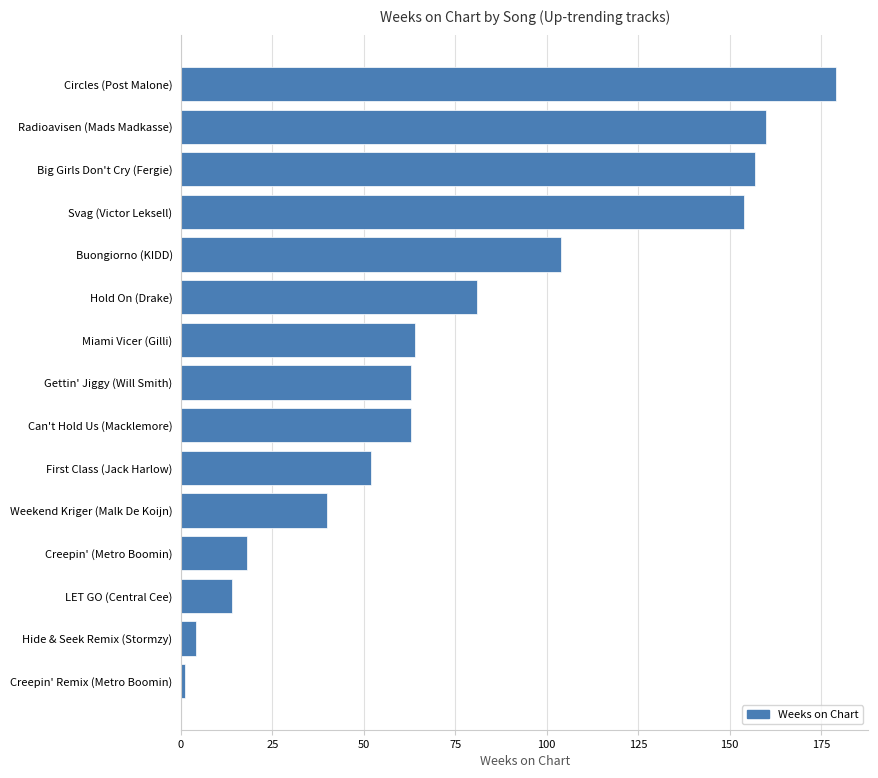

Between Creepin' Remix (Metro Boomin) and Weekend Kriger (Malk De Koijn), which is larger?

Weekend Kriger (Malk De Koijn)